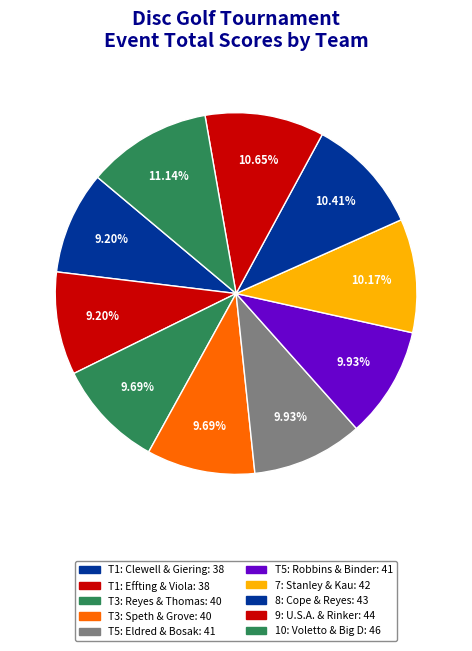

Which slice is the largest?

10: Voletto & Big D